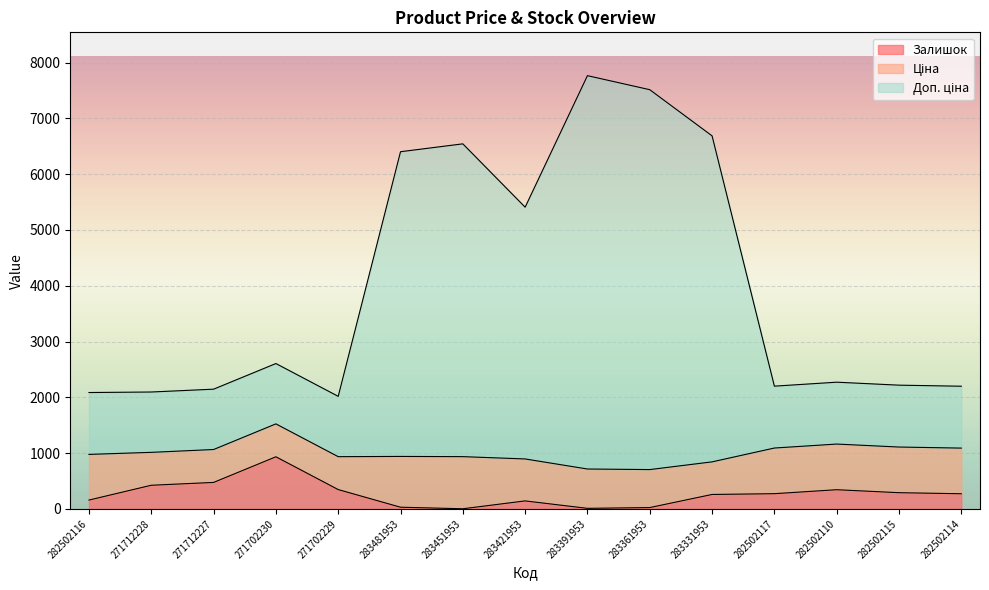

How many interior local valleys does the Доп. ціна series have?

3